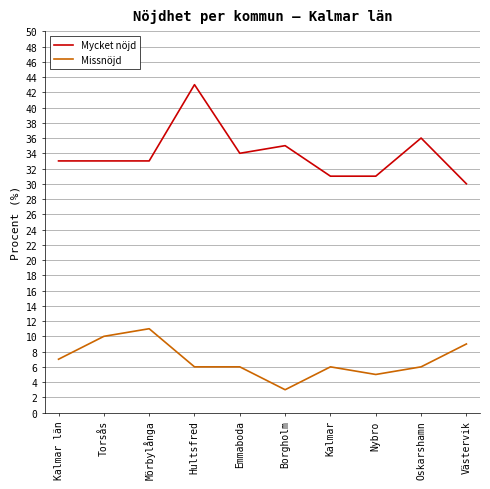

True or false: Missnöjd and Mycket nöjd intersect in this chart.

False